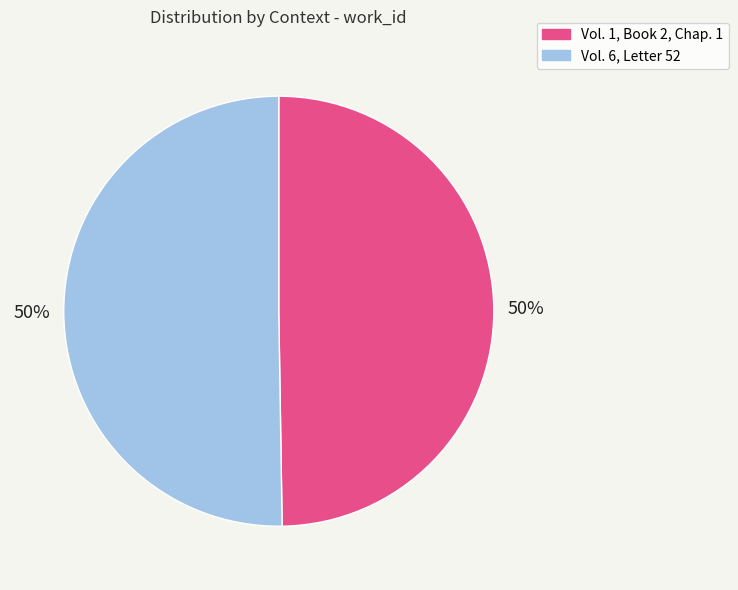

Combined, do Vol. 1, Book 2, Chap. 1 and Vol. 6, Letter 52 account for over 50%?

Yes